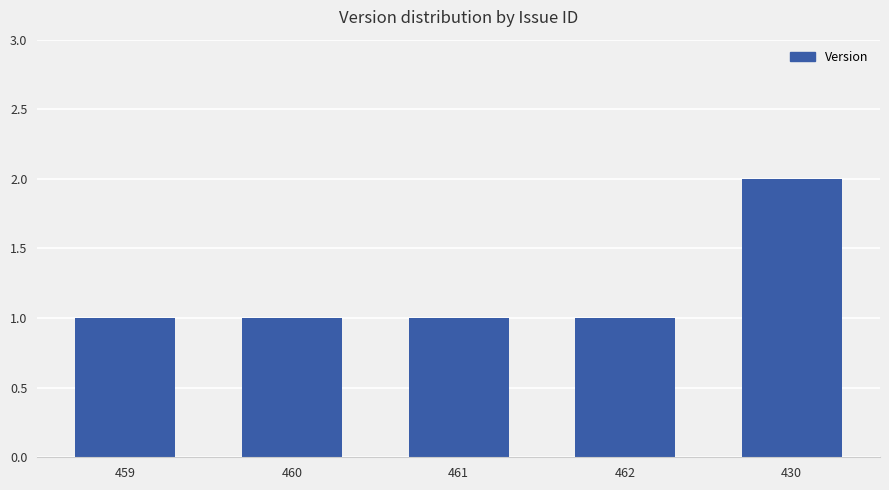

What is the label of the 3rd bar from the right?

461